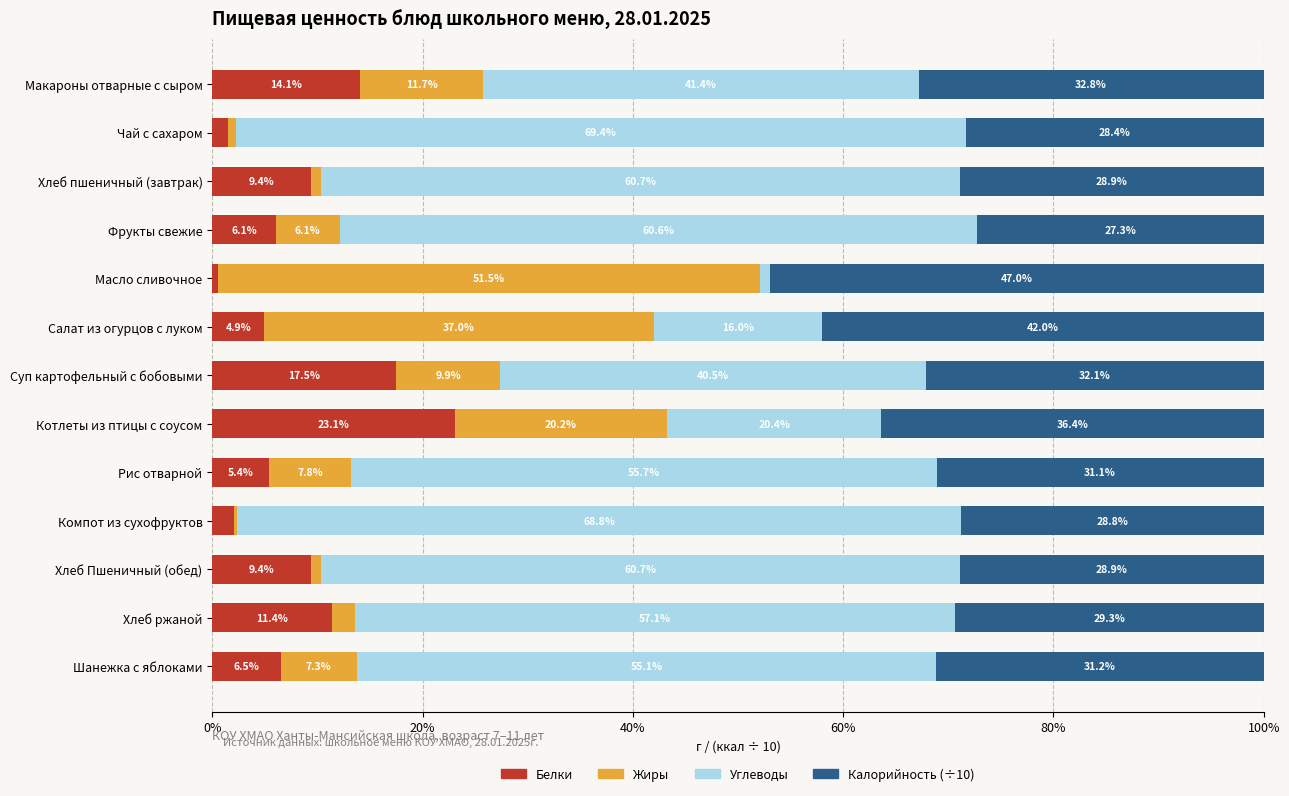

What is the difference between the Белки values at Шанежка с яблоками and Хлеб ржаной?

4.9